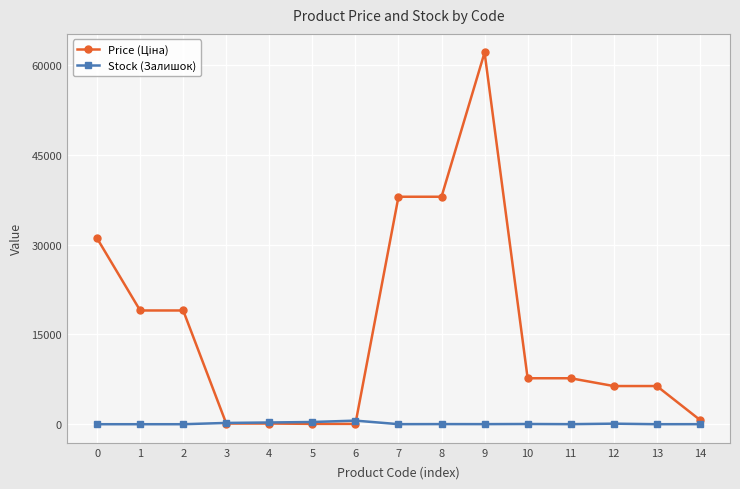

True or false: Stock (Залишок) has more than 2 points higher than both neighbors.

True